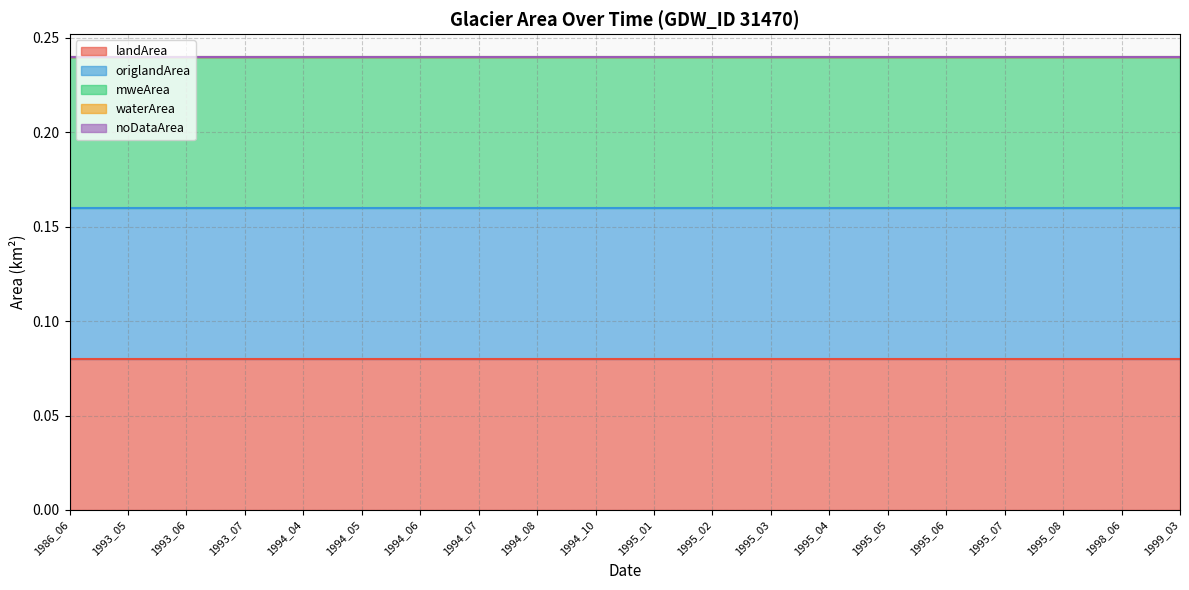

Where is mweArea nearest to the value 0?

1986_06